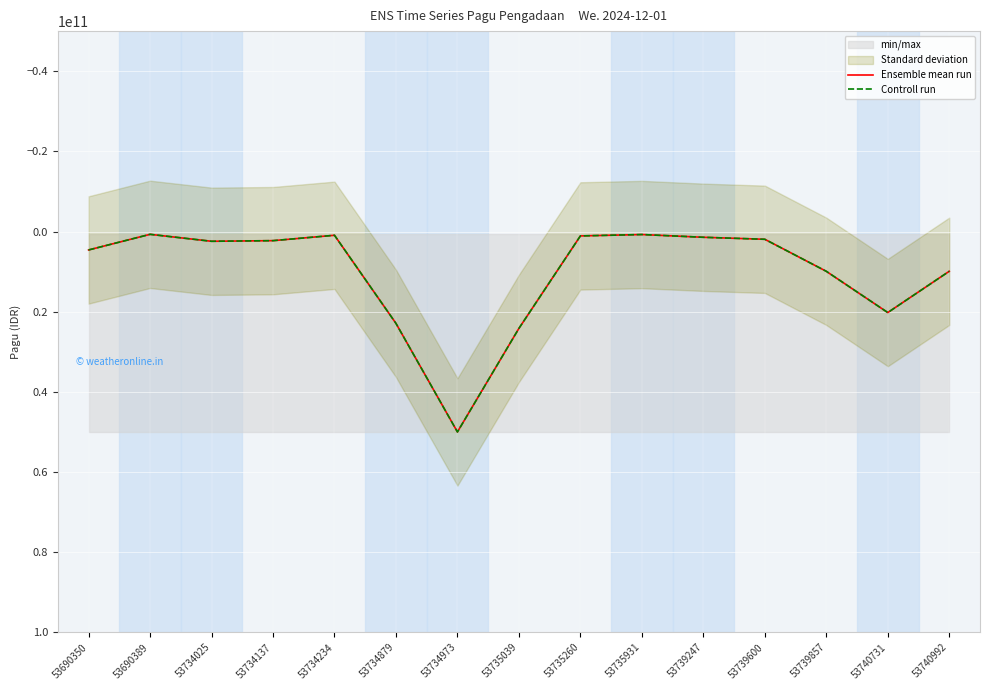

True or false: Controll run and Ensemble mean run intersect in this chart.

False